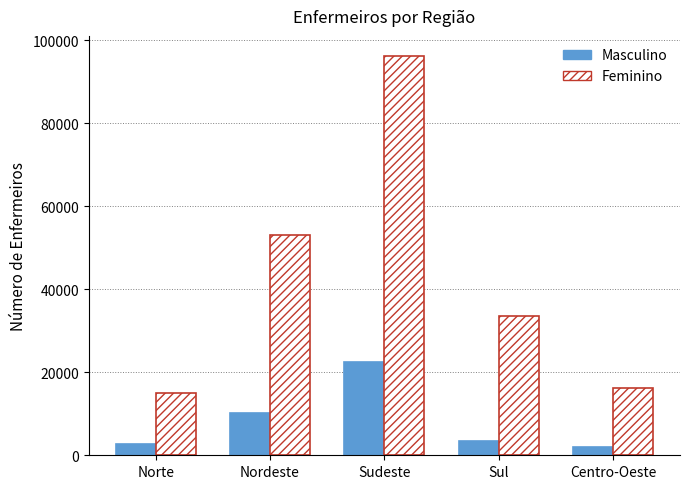

The value of Feminino at Sudeste is 96291. True or false?

True